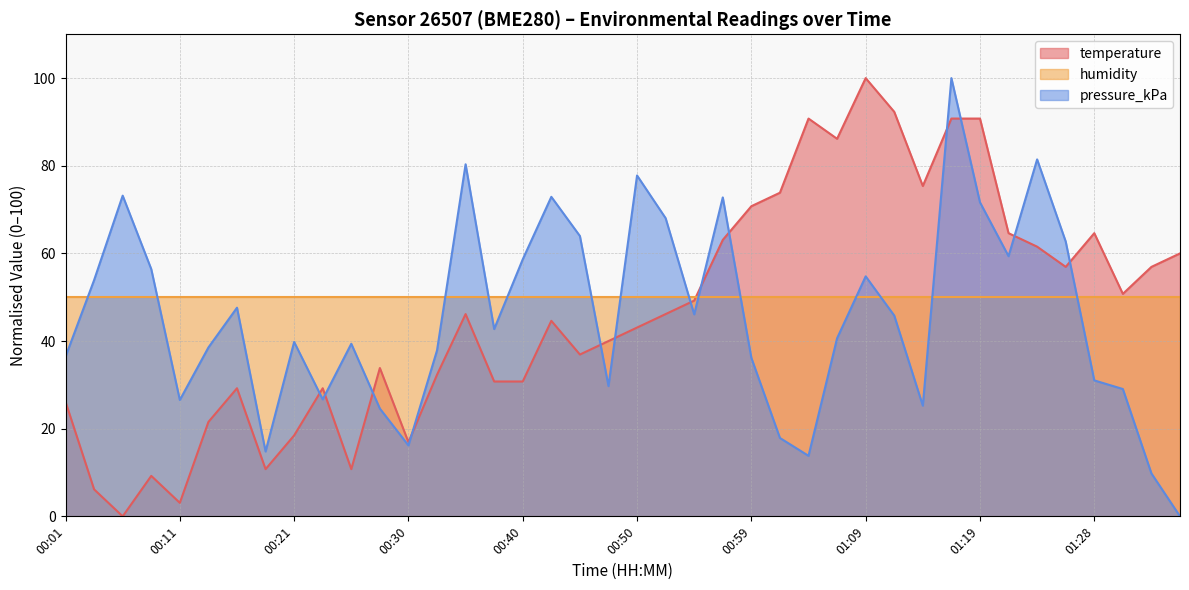

How many values in the pressure_kPa series are below 42?

20